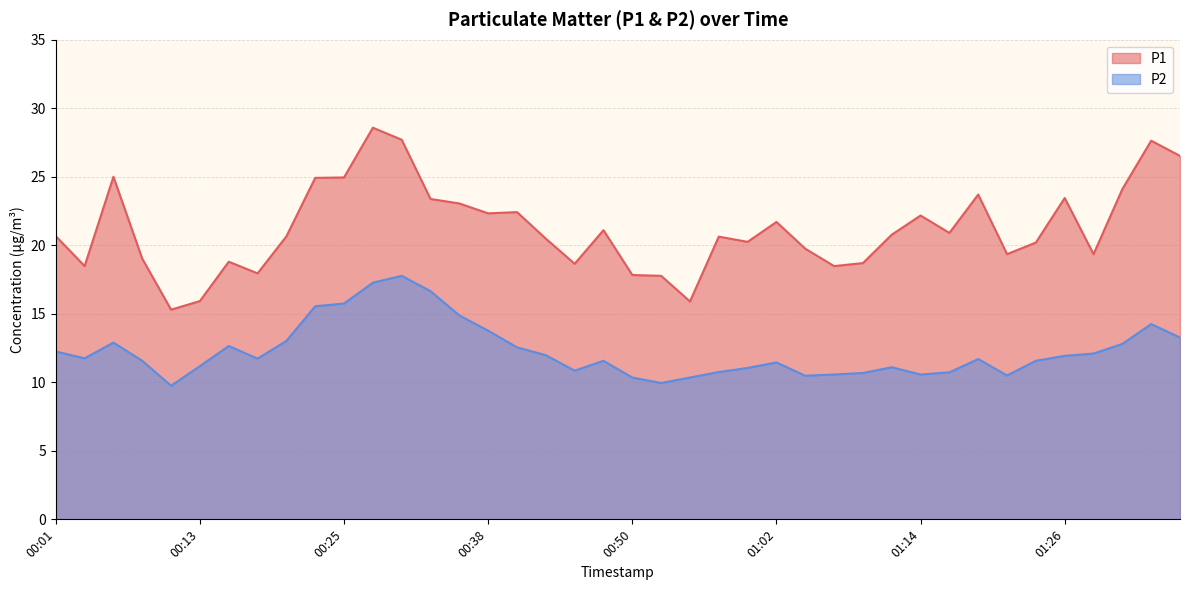

What position from the left is 00:03?

2